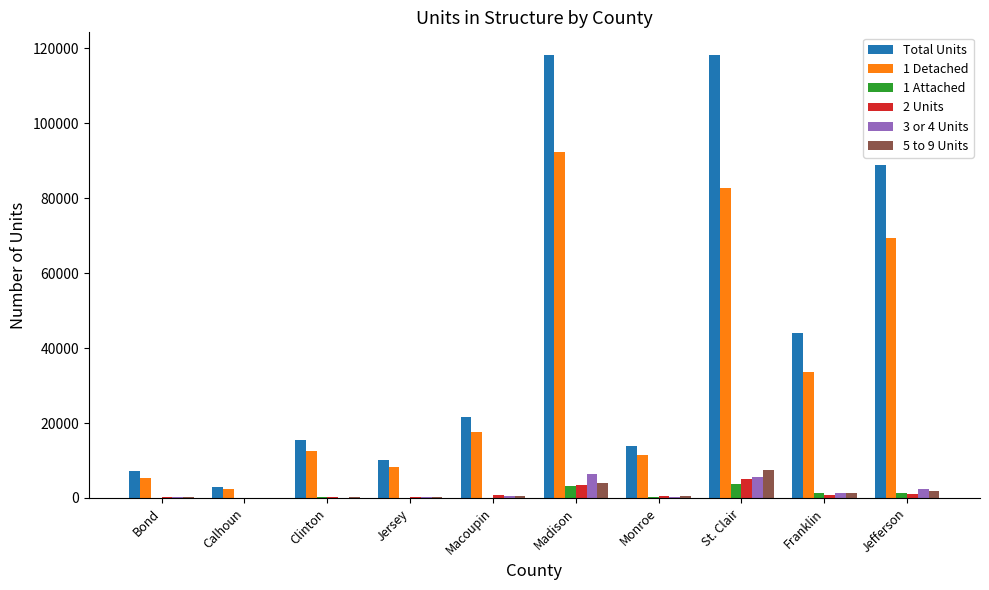

The value of Total Units at Jefferson is 58116. True or false?

False